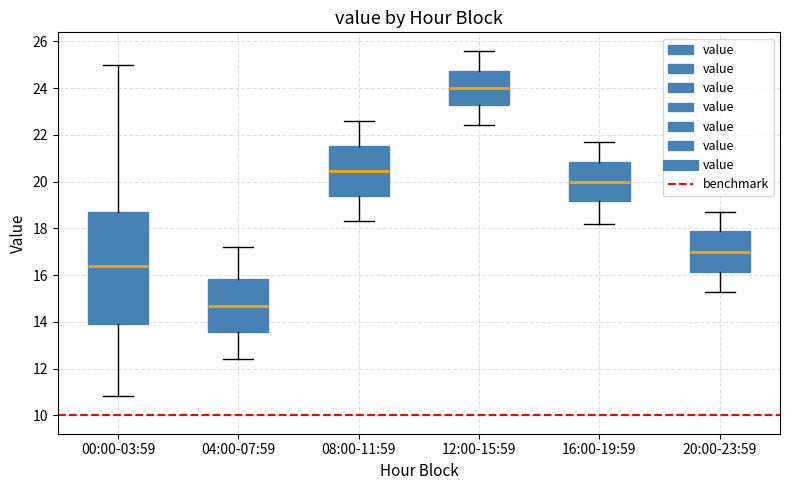

Reading left to right, transcribe this box plot: for each box, give where its median line is, the range the box spans, and where its two whiskers end, as read against the y-axis. The values are not printed on the chart, so give them approximately, as read against the axis.

00:00-03:59: median 16.4, box 14.0 to 18.8, whiskers 10.8 to 25.0
04:00-07:59: median 14.8, box 13.6 to 15.8, whiskers 12.4 to 17.2
08:00-11:59: median 20.4, box 19.4 to 21.6, whiskers 18.4 to 22.6
12:00-15:59: median 24.0, box 23.2 to 24.8, whiskers 22.4 to 25.6
16:00-19:59: median 20.0, box 19.2 to 20.8, whiskers 18.2 to 21.8
20:00-23:59: median 17.0, box 16.2 to 17.8, whiskers 15.4 to 18.8